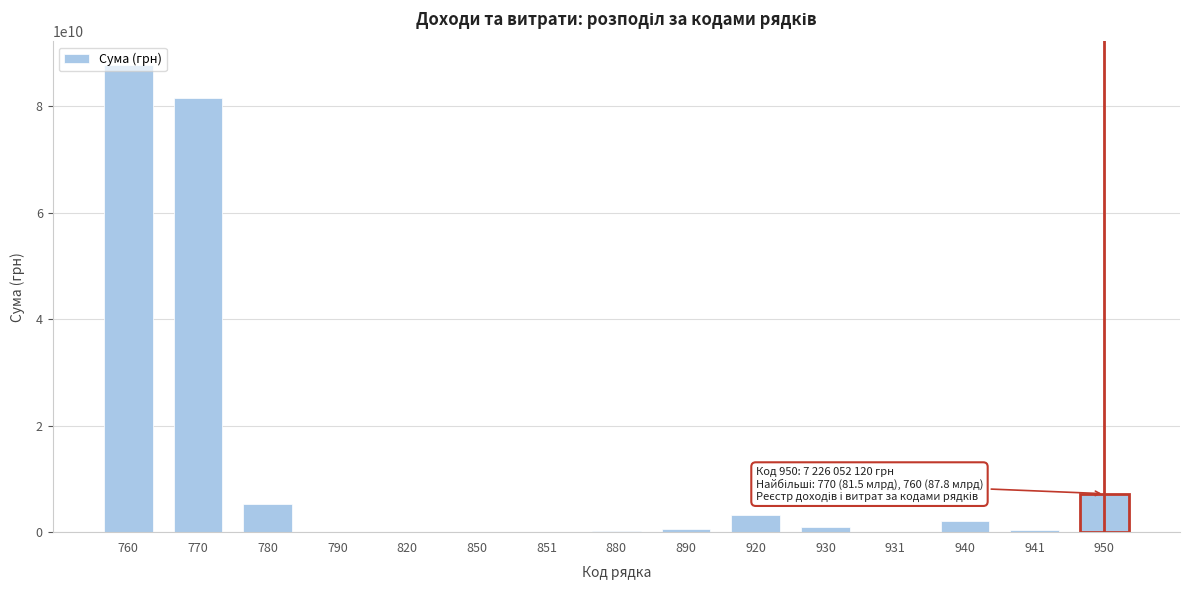

The value at 760 is 87806234465. True or false?

True